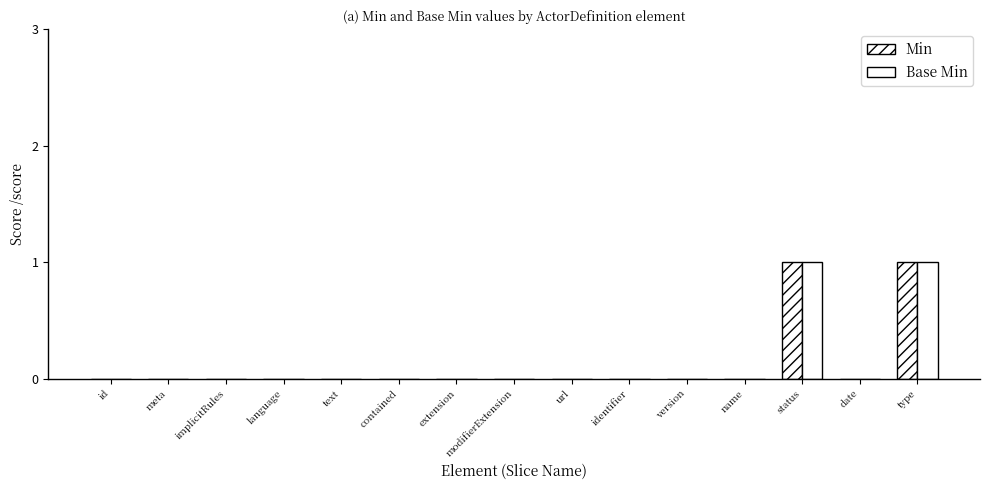

Count the Min values in the range 0 to 1.

15